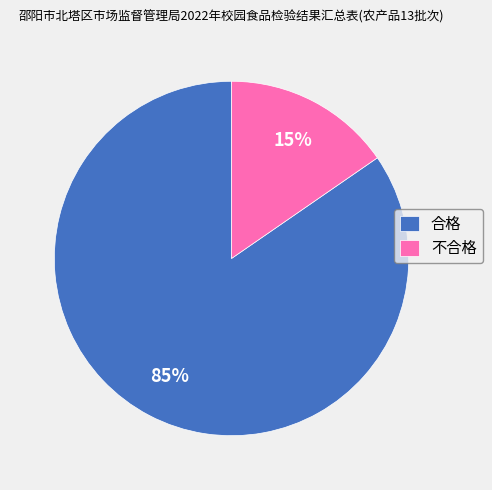

What percentage is the 不合格 slice, to the nearest percent?

15%